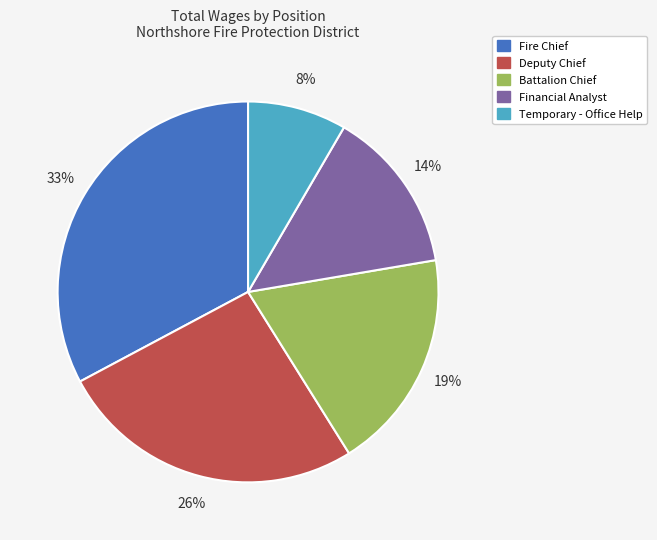

To the nearest percent, what portion does Temporary - Office Help represent?

8%